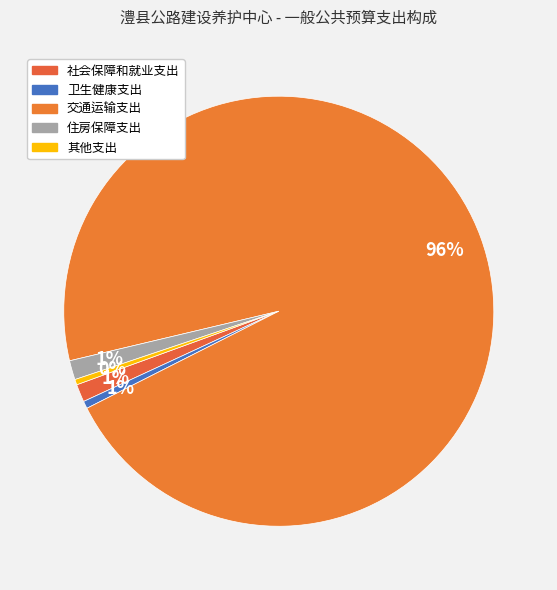

What is the total percentage of 其他支出 and 社会保障和就业支出?

1.7%